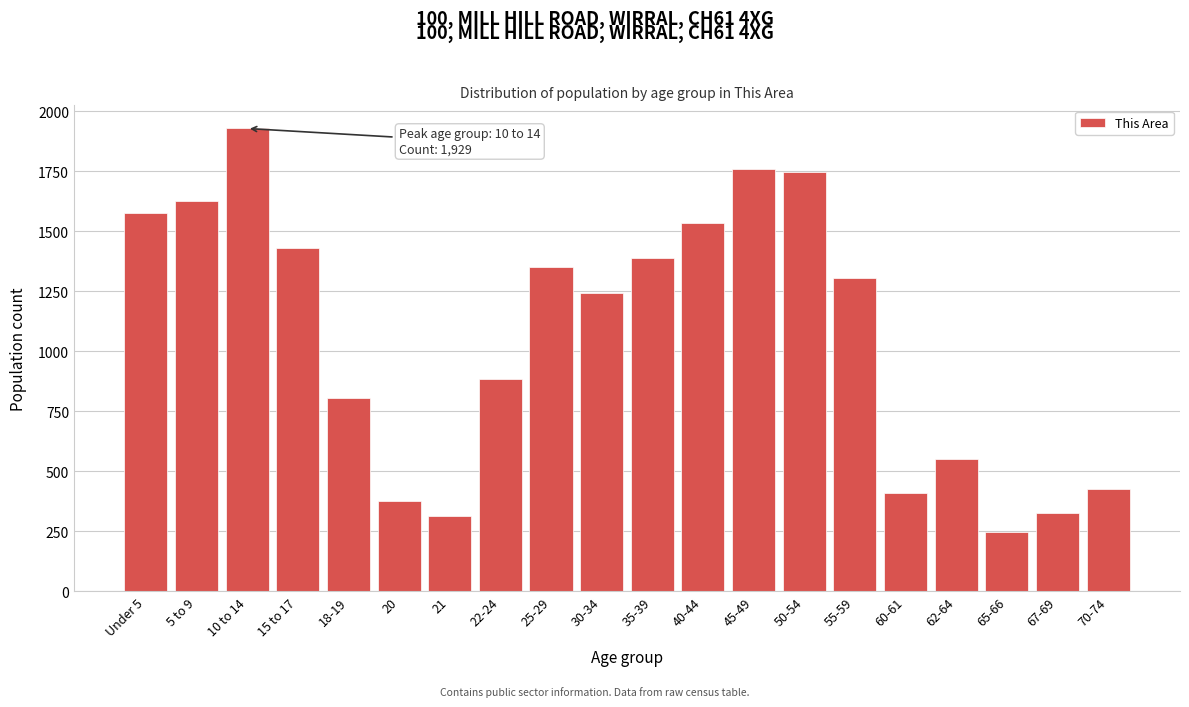

Reading right to left, extract all data points from this chart.

70-74=428	67-69=325	65-66=247	62-64=553	60-61=408	55-59=1304	50-54=1748	45-49=1761	40-44=1536	35-39=1391	30-34=1243	25-29=1351	22-24=884	21=315	20=378	18-19=805	15 to 17=1429	10 to 14=1929	5 to 9=1627	Under 5=1577